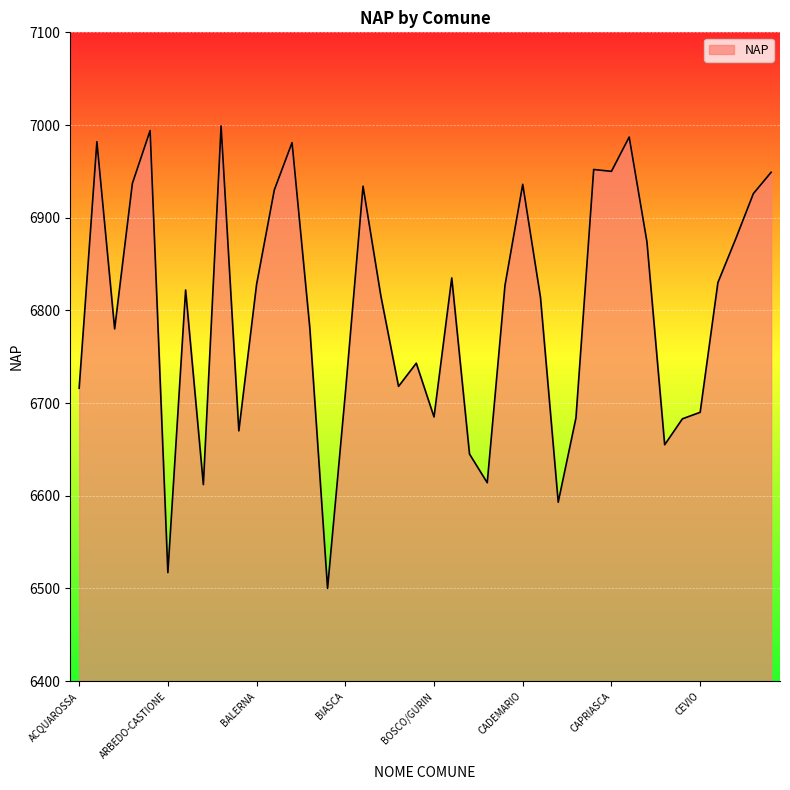

What is the greatest value displayed?

6999